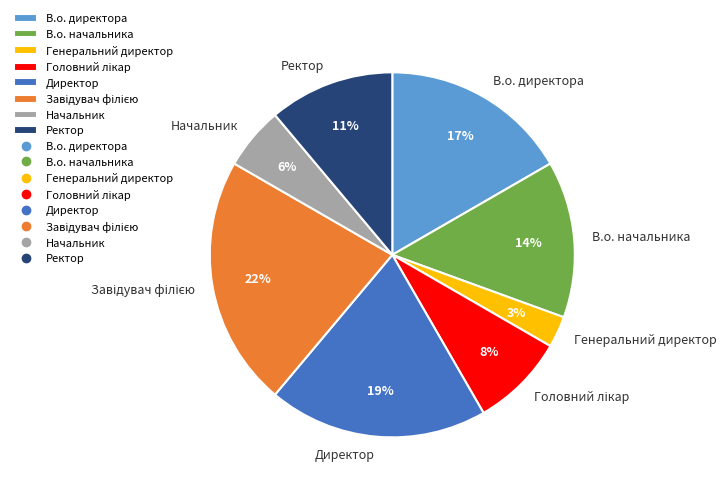

What is the smallest slice in the pie chart?

Генеральний директор